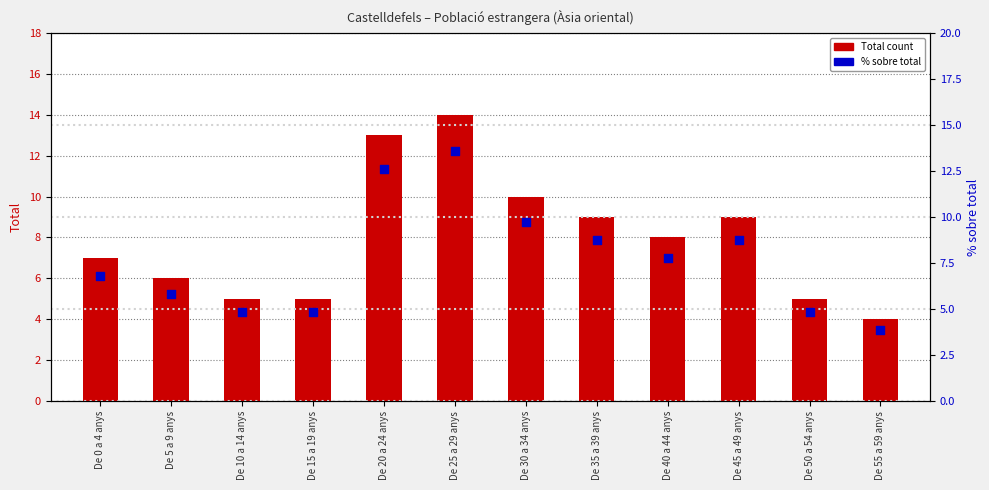

Which series has the largest total across all categories?

Total count